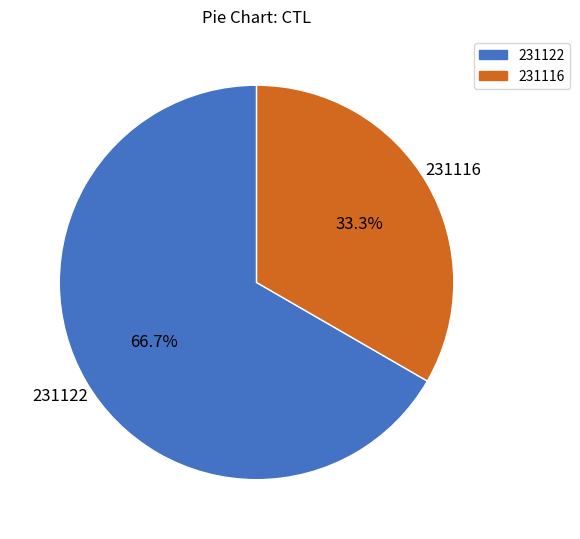

What is the ratio of the value at 231122 to the value at 231116?

2.0